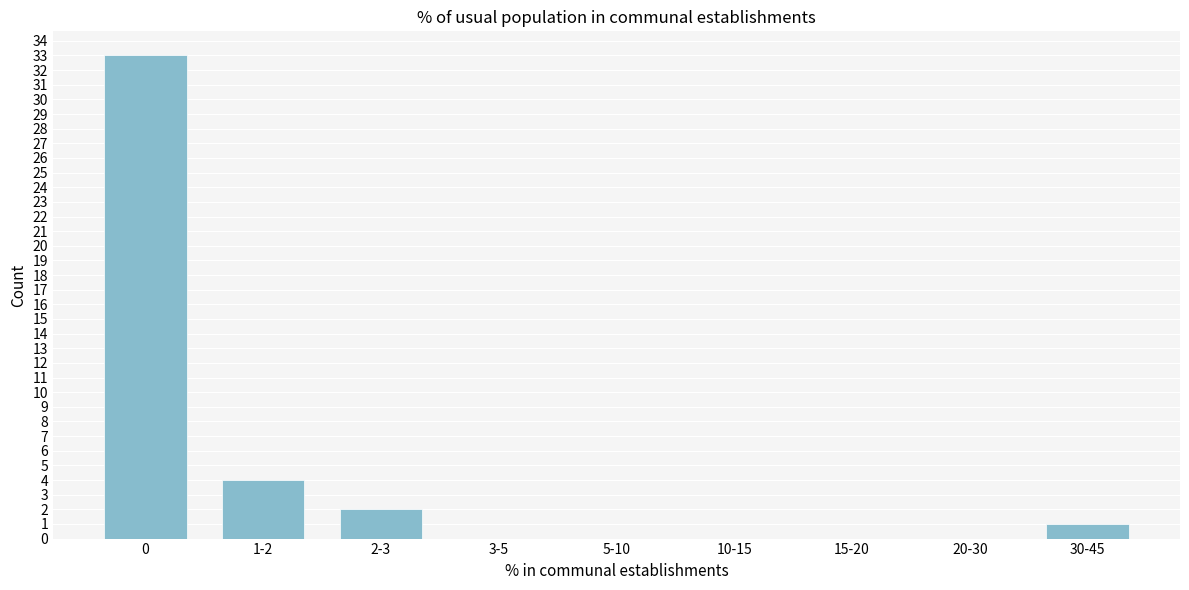

Reading left to right, extract all data points from this chart.

0=33	1-2=4	2-3=2	3-5=0	5-10=0	10-15=0	15-20=0	20-30=0	30-45=1